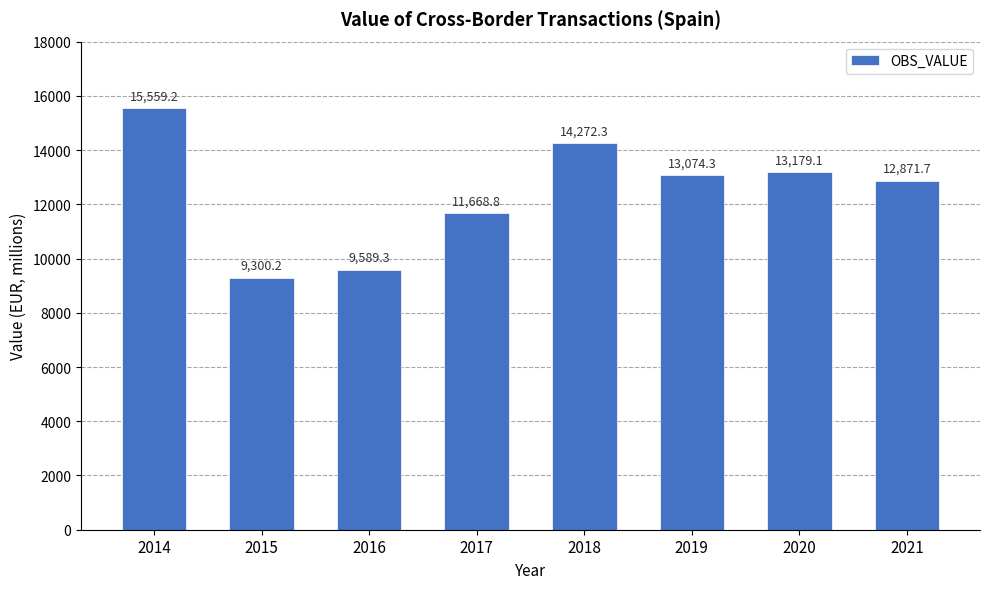

What value does the data have at 2017?

11668.8